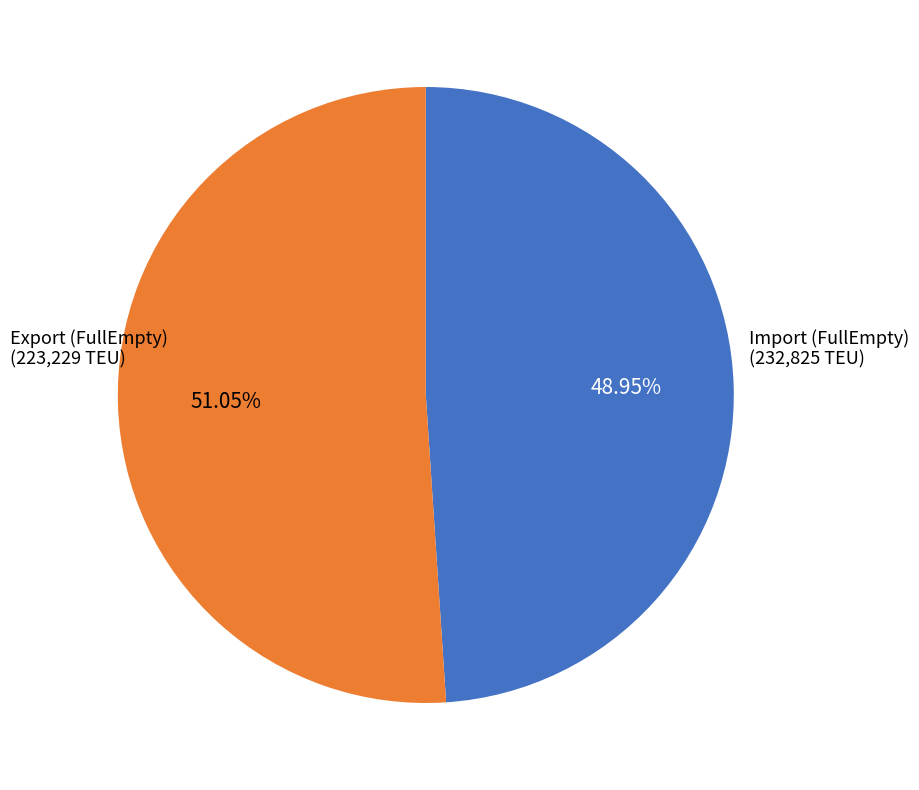

Is there any slice that represents more than half of the pie?

Yes